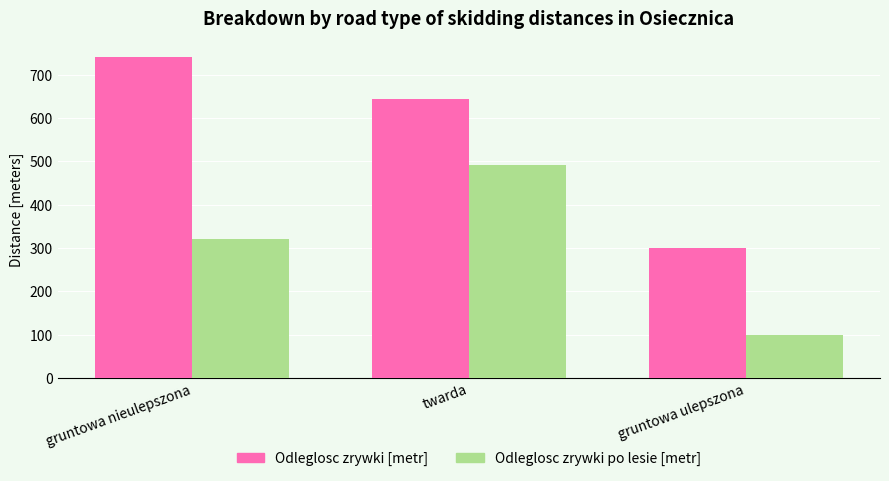

What is the value of the Odleglosc zrywki [metr] bar at the 1st from the left?

740.0